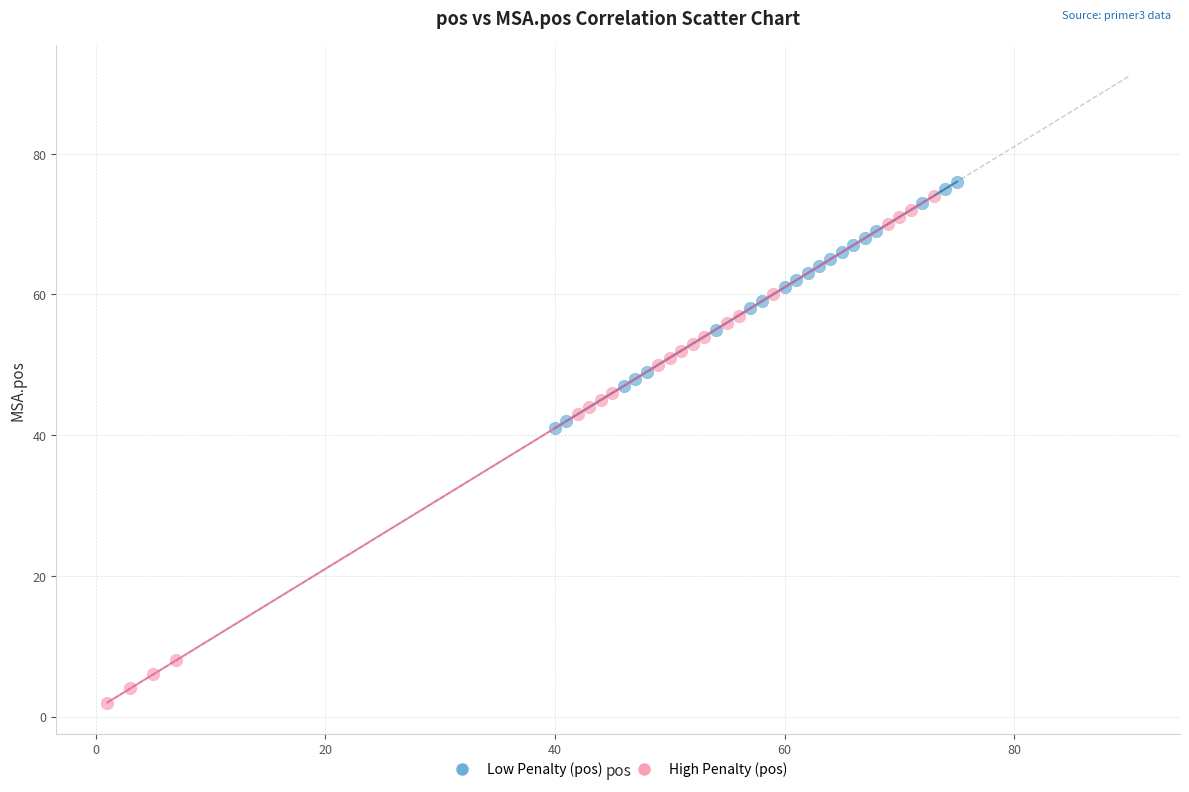

Which series contains the highest Y value?

Low Penalty (pos)